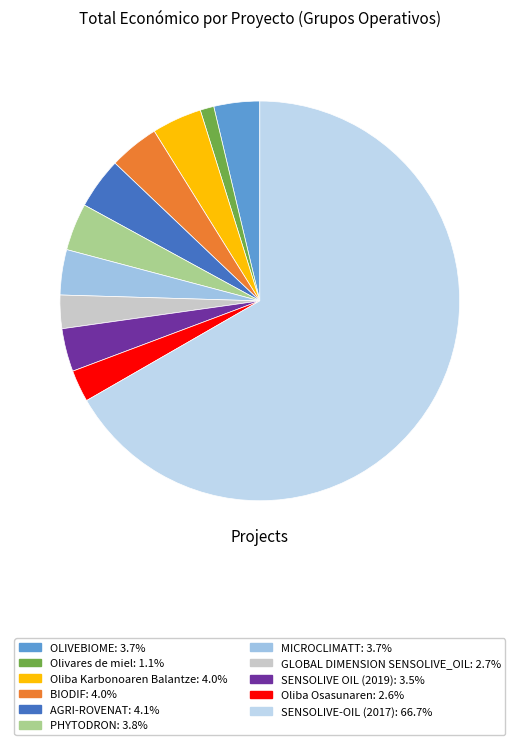

How many segments does this pie chart have?

11